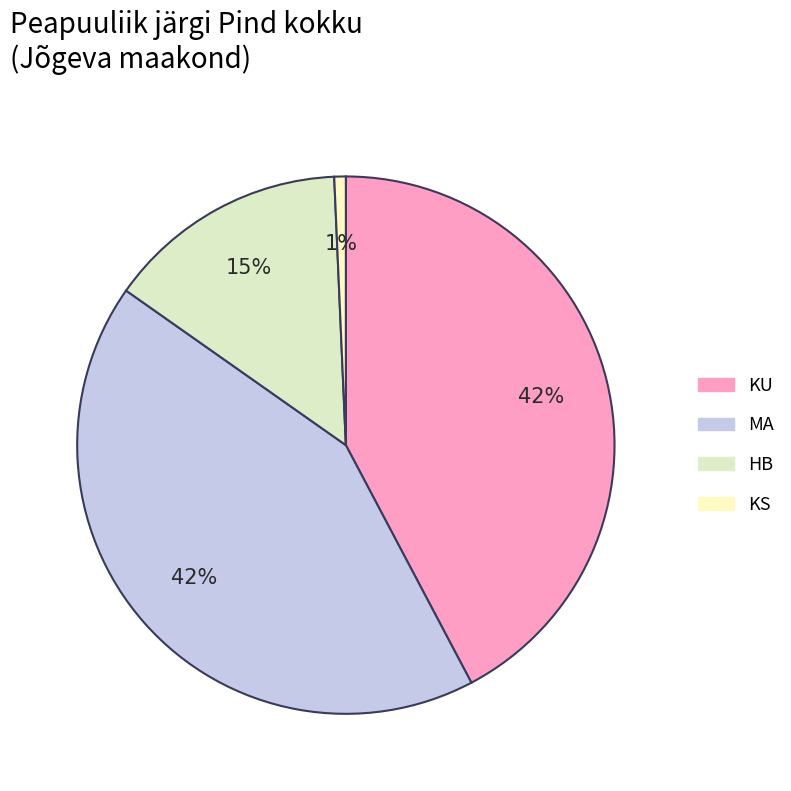

How many segments does this pie chart have?

4